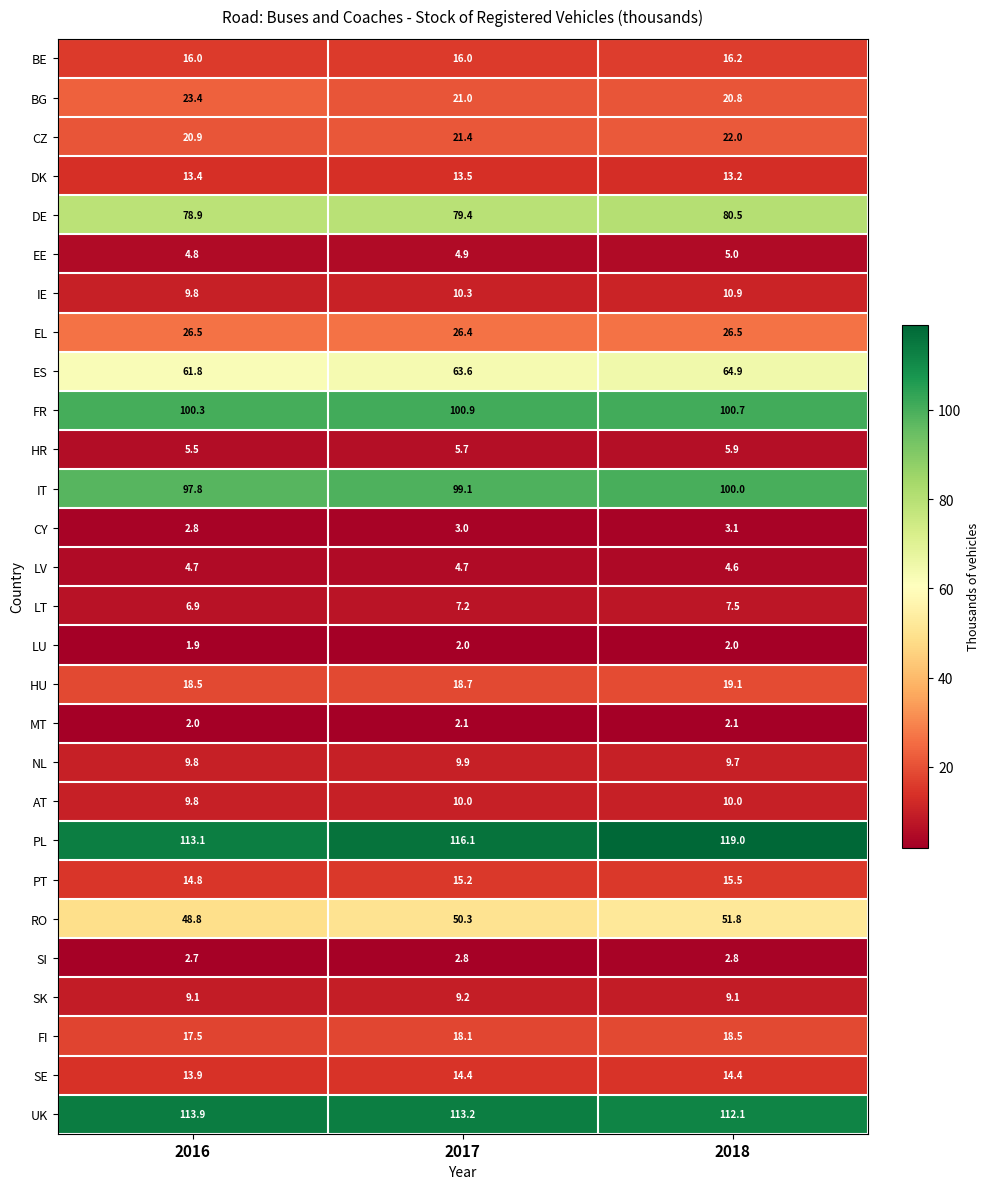

What is the total value across all series at 2017?

859.1